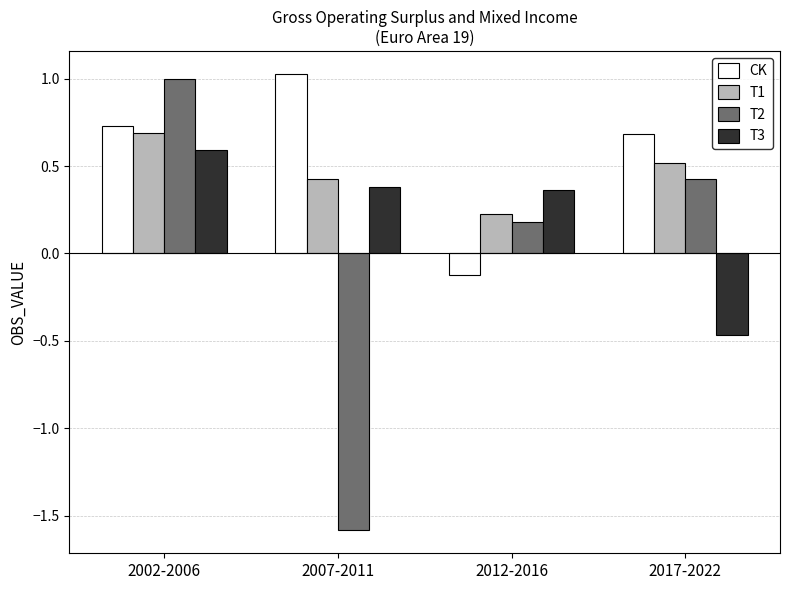

What position from the right is 2007-2011?

3